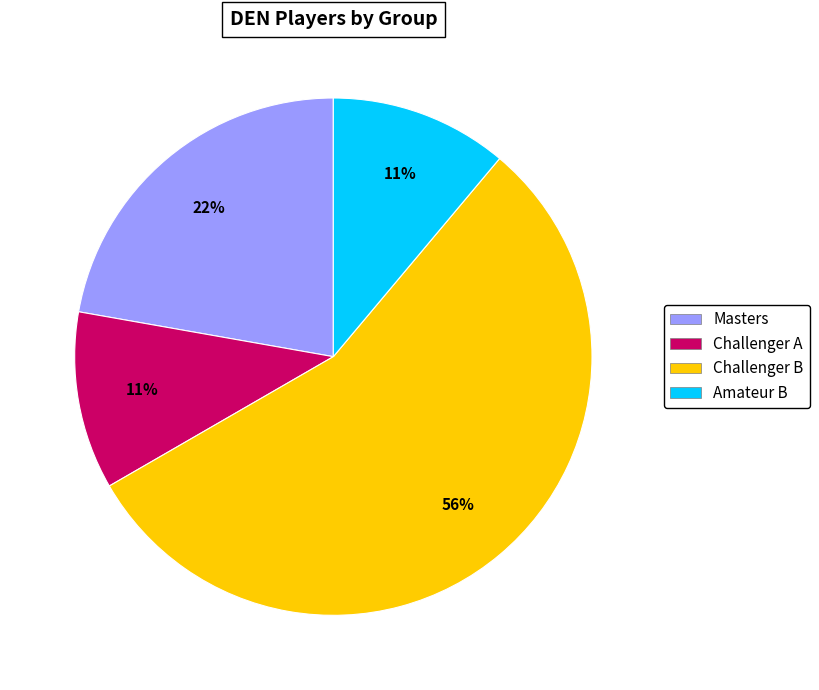

What is the largest slice in the pie chart?

Challenger B